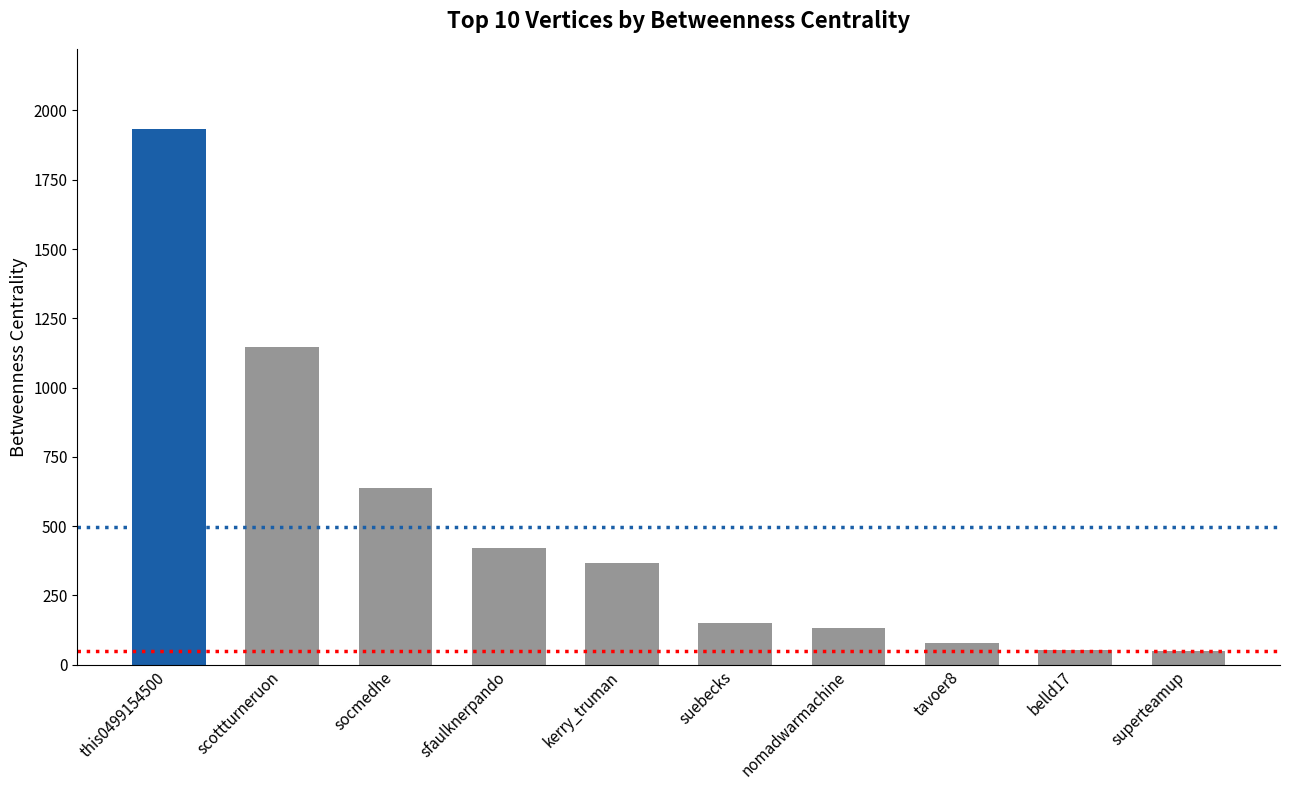

What is the sum of the values at suebecks and this0499154500?

2081.7